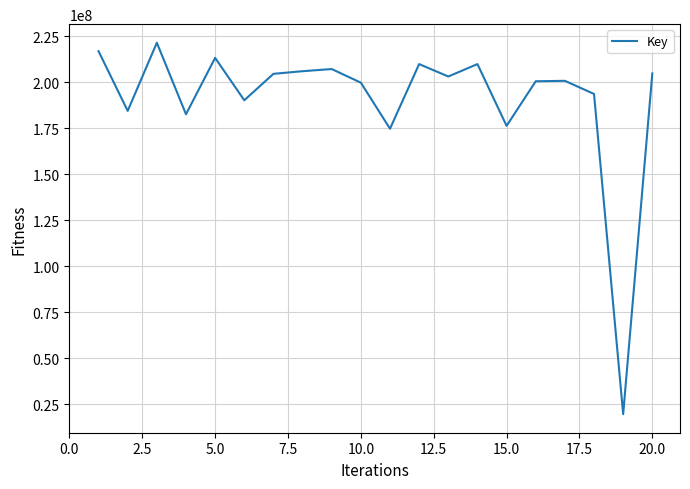

What is the difference between the maximum and minimum values?

201940931